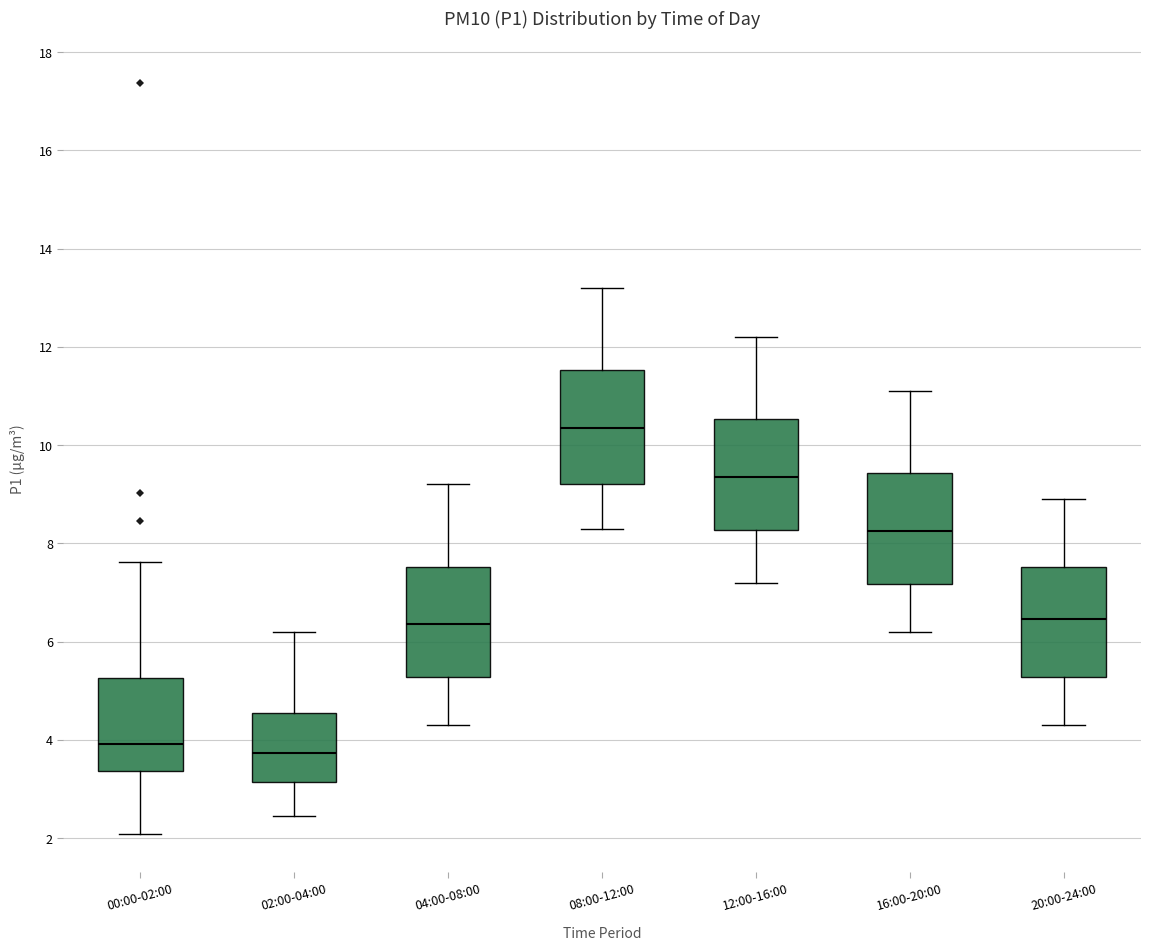

Reading left to right, transcribe this box plot: for each box, give where its median line is, the range the box spans, and where its two whiskers end, as read against the y-axis. The values are not printed on the chart, so give them approximately, as read against the axis.

00:00-02:00: median 4.0, box 3.4 to 5.2, whiskers 2.0 to 7.6
02:00-04:00: median 3.8, box 3.2 to 4.6, whiskers 2.4 to 6.2
04:00-08:00: median 6.4, box 5.2 to 7.6, whiskers 4.4 to 9.2
08:00-12:00: median 10.4, box 9.2 to 11.6, whiskers 8.4 to 13.2
12:00-16:00: median 9.4, box 8.2 to 10.6, whiskers 7.2 to 12.2
16:00-20:00: median 8.2, box 7.2 to 9.4, whiskers 6.2 to 11.2
20:00-24:00: median 6.4, box 5.2 to 7.6, whiskers 4.4 to 9.0